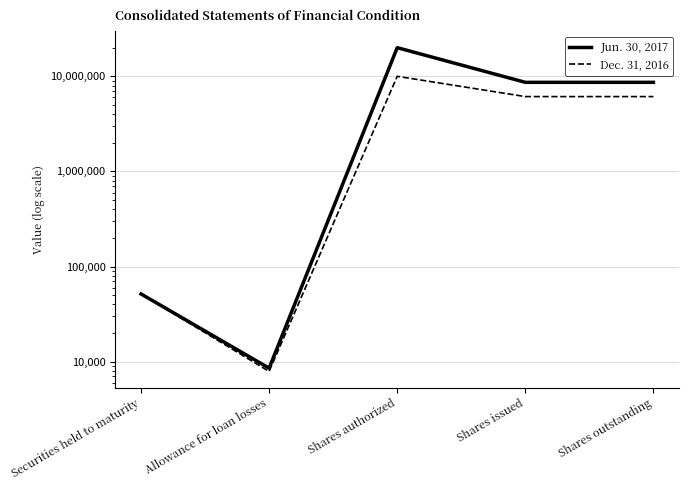

Reading left to right, transcribe all the data shown in this chart.

Jun. 30, 2017: Securities held to maturity=51573	Allowance for loan losses=8550	Shares authorized=20000000	Shares issued=8644566	Shares outstanding=8644566
Dec. 31, 2016: Securities held to maturity=51530	Allowance for loan losses=7905	Shares authorized=10000000	Shares issued=6121329	Shares outstanding=6121329